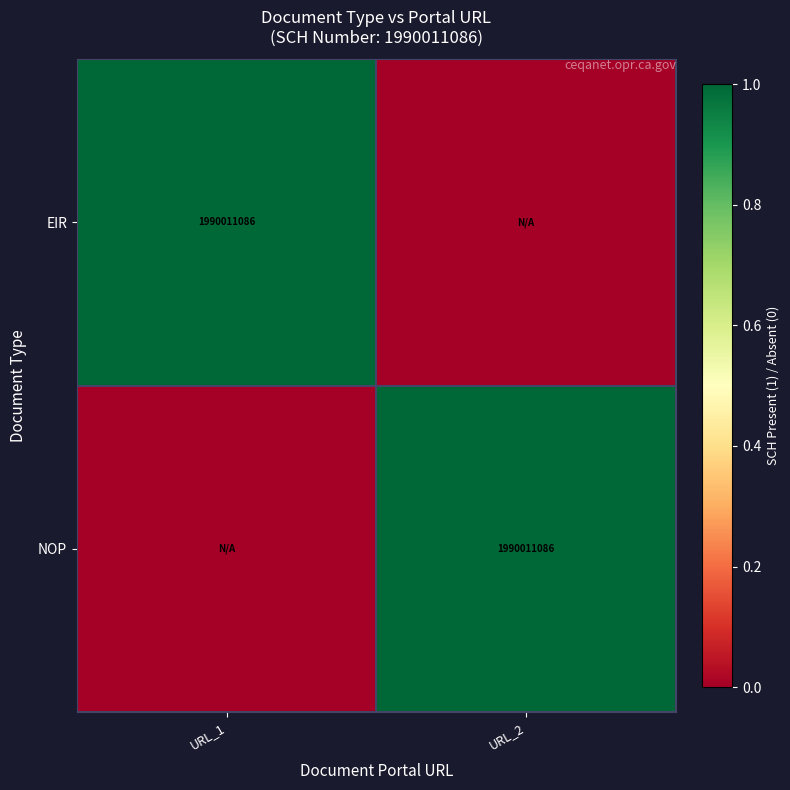

Is it true that NOP equals 2722057467 at URL_2?

False